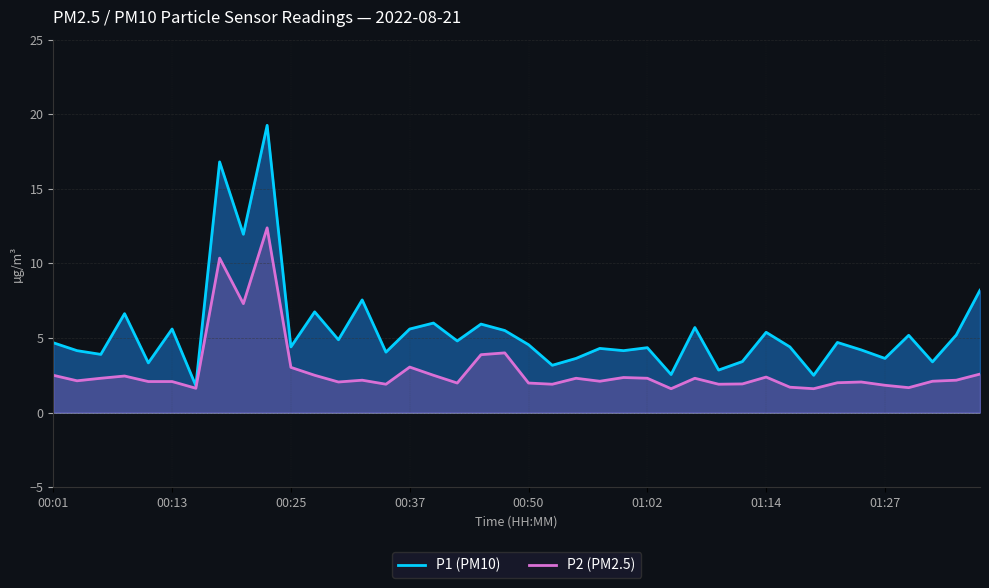

List the labels in order of P1 value, largest first.

00:23, 00:18, 00:20, 01:39, 00:32, 00:28, 00:08, 00:40, 00:45, 01:07, 00:13, 00:37, 00:47, 01:14, 01:37, 01:32, 00:30, 00:42, 01:22, 00:01, 00:50, 00:25, 01:17, 01:02, 00:57, 01:24, 00:03, 01:00, 00:35, 00:06, 00:55, 01:27, 01:12, 01:34, 00:11, 00:52, 01:09, 01:05, 01:19, 00:15